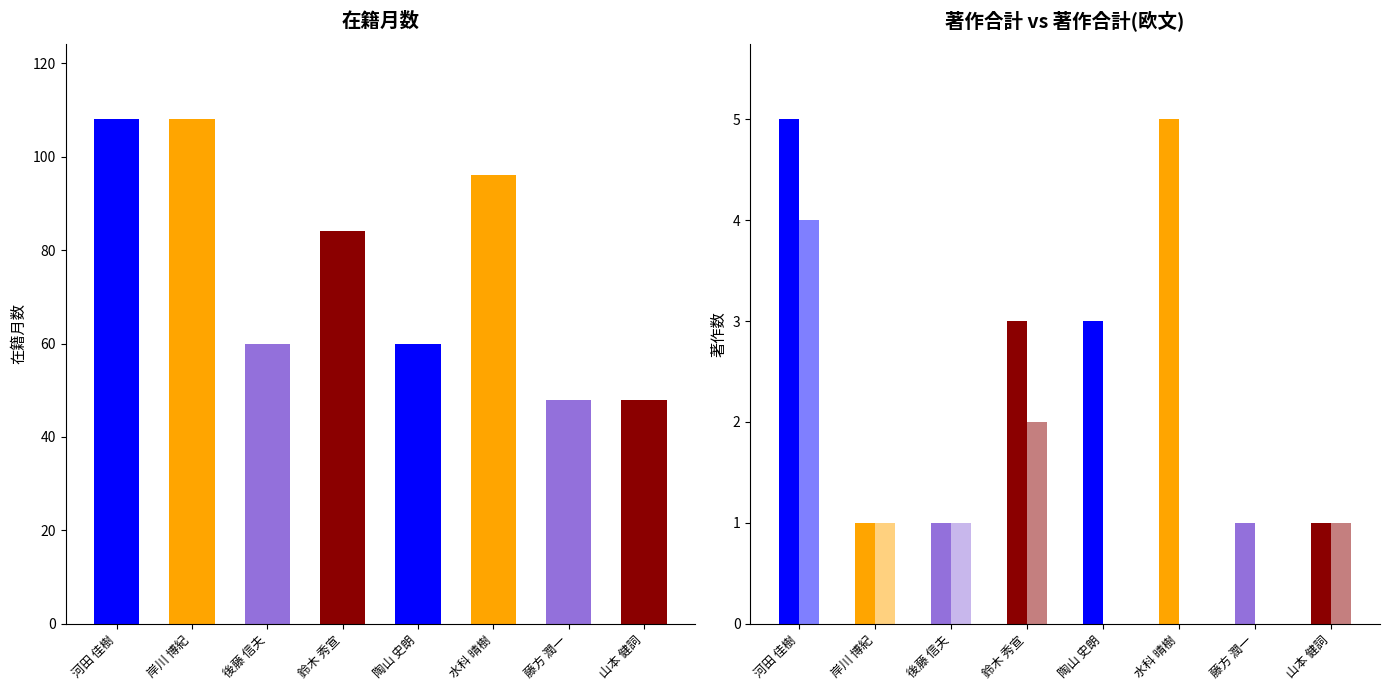

Read the 著作合計(欧文) value at 河田 佳樹.

4